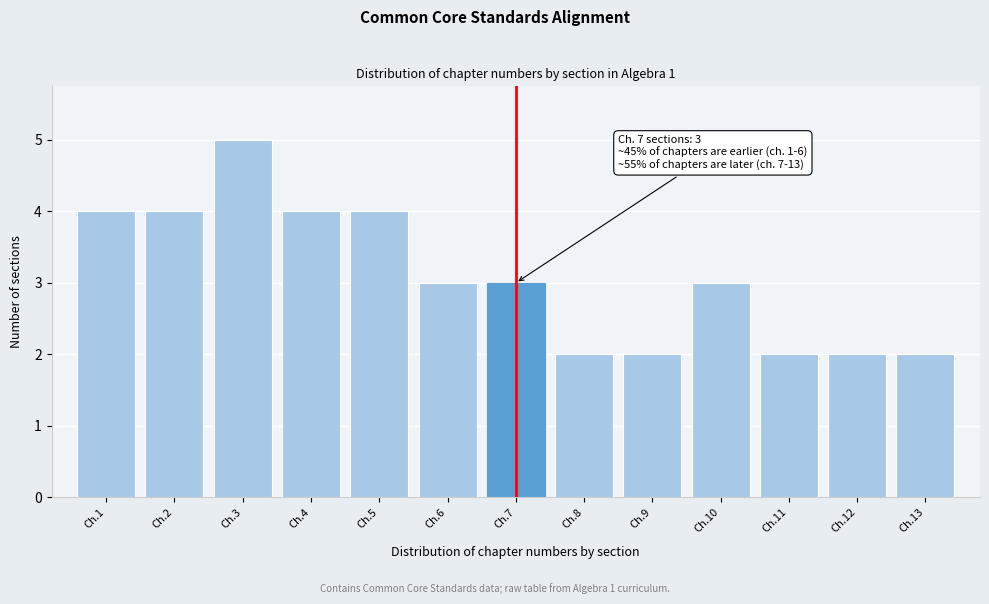

Reading left to right, extract all data points from this chart.

4	4	5	4	4	3	3	2	2	3	2	2	2